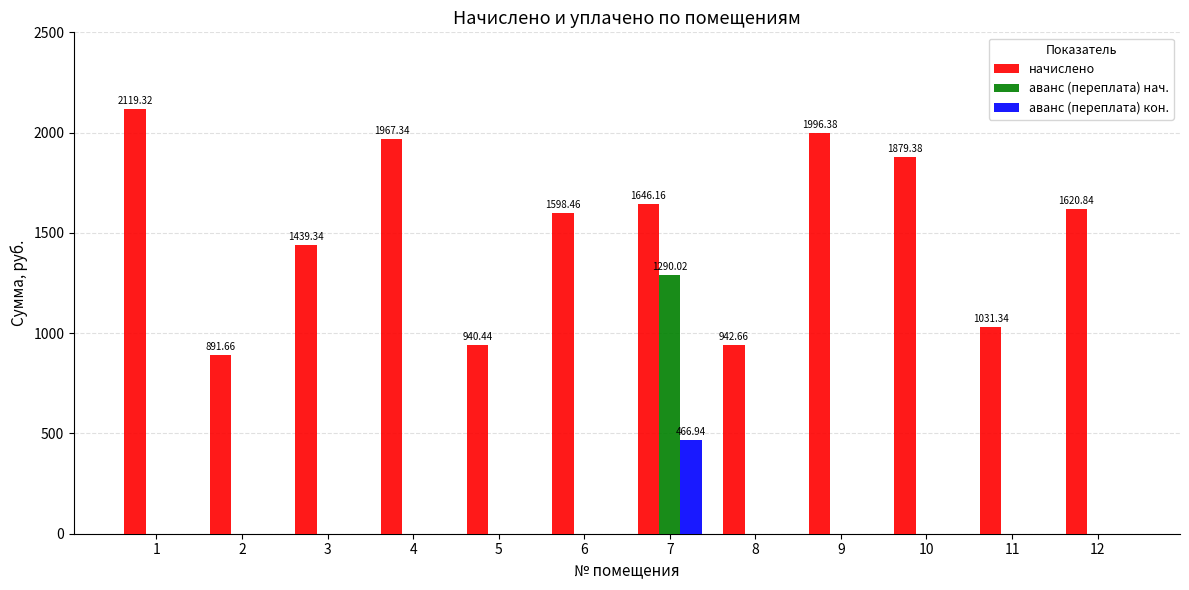

Which series has the largest range (max minus min)?

аванс (переплата) нач.